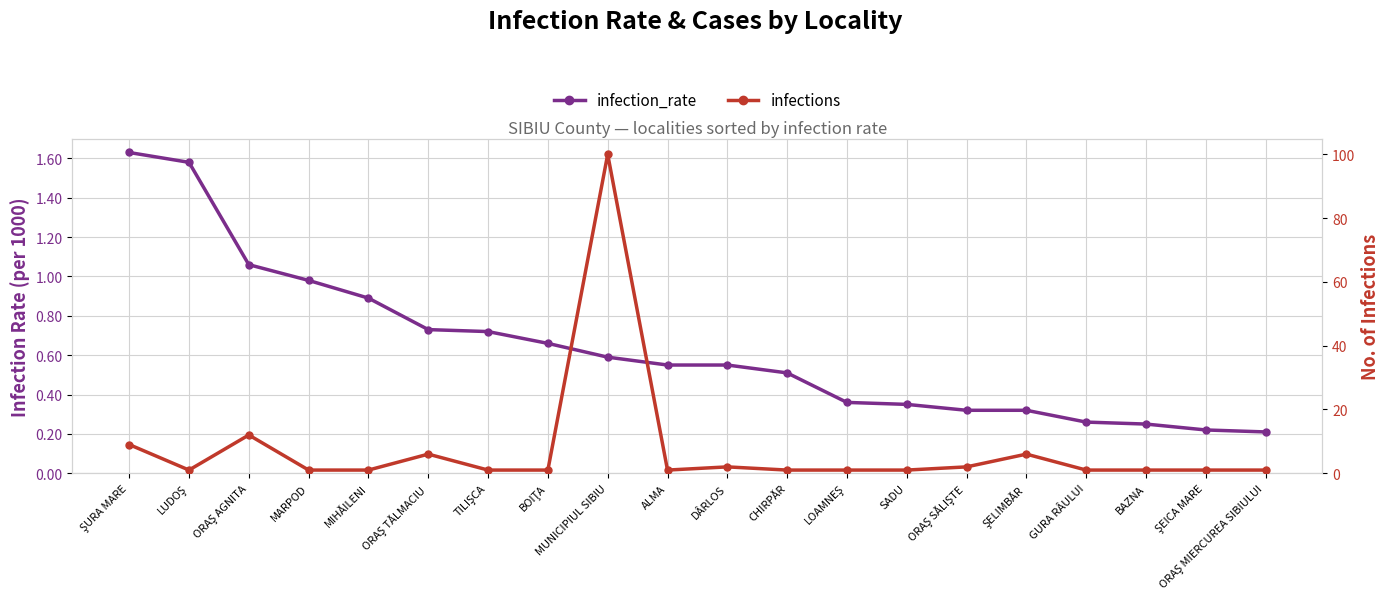

What is the label of the 13th point from the left?

LOAMNEŞ